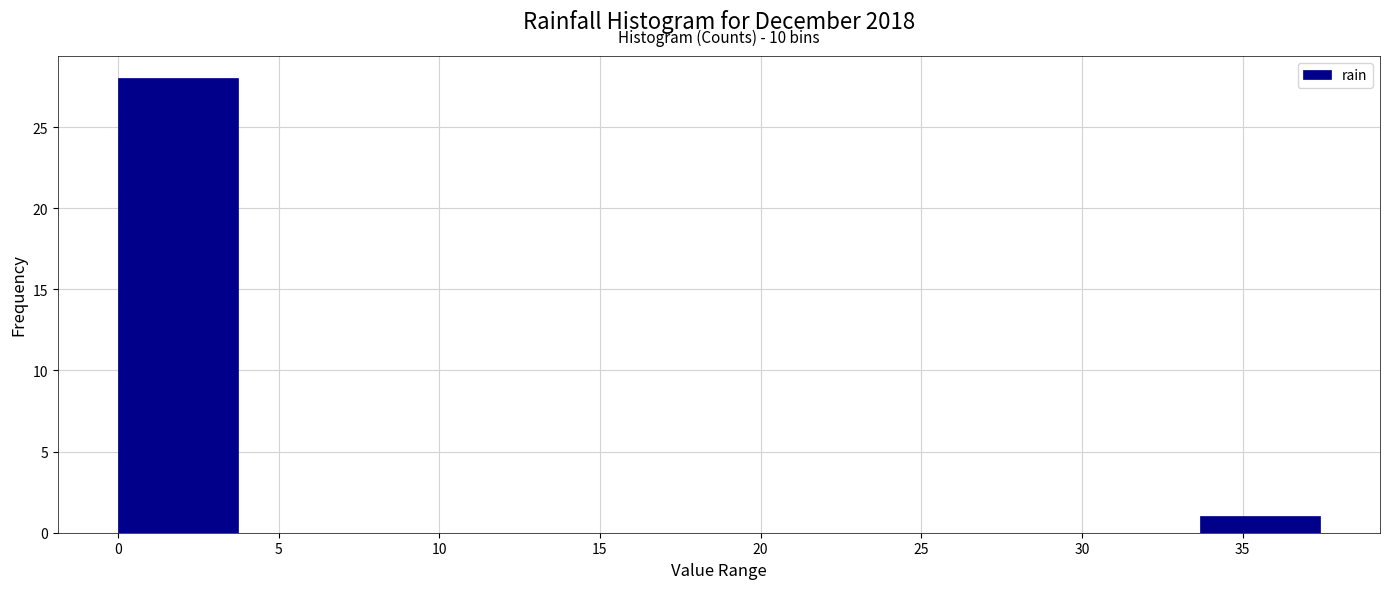

Which range on the x-axis has the tallest bar?

0.0 to 3.5